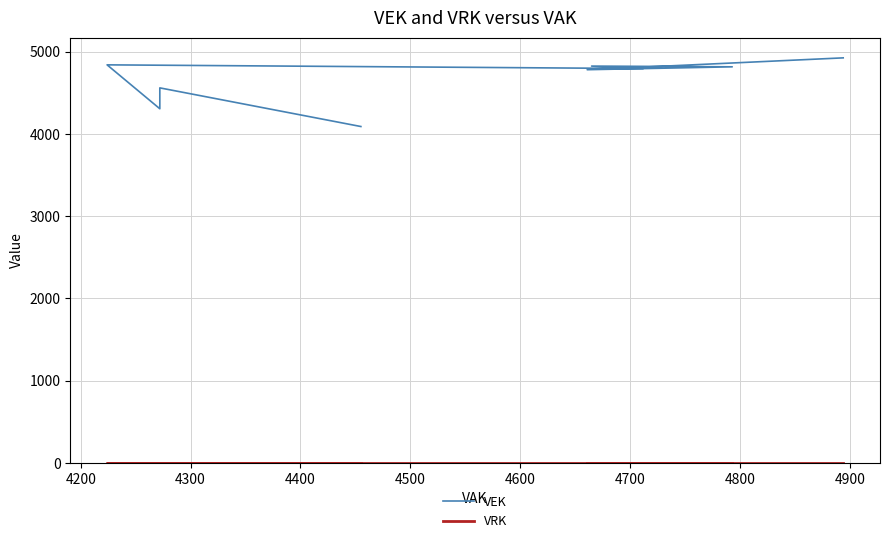

True or false: VRK and VEK cross at least once.

False